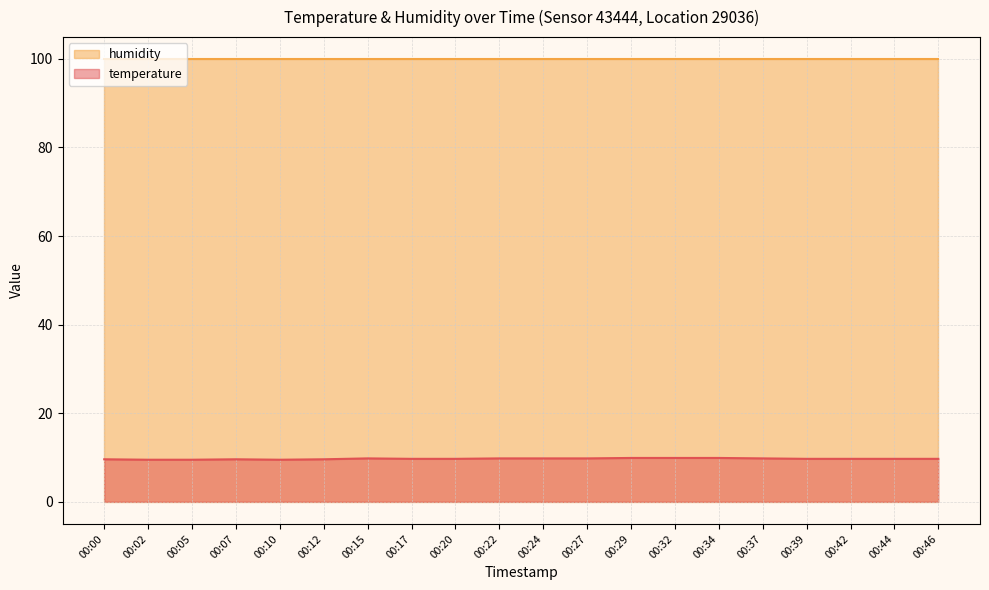

How many interior local valleys (lower than both neighbors) does the data have?

1